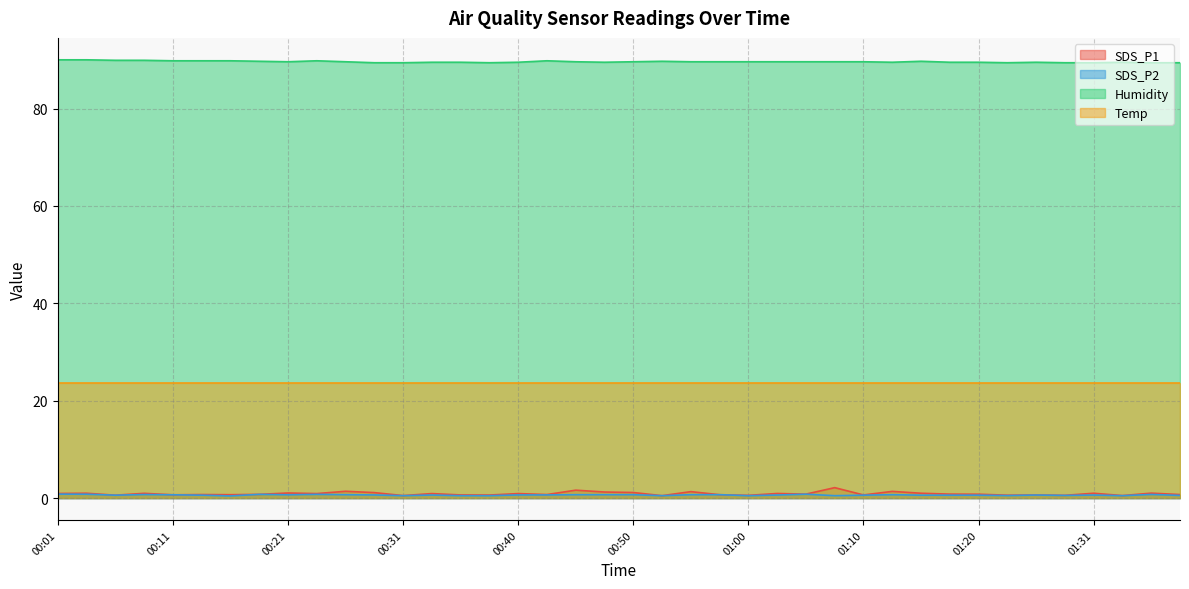

What is the minimum value shown in the chart?

0.5